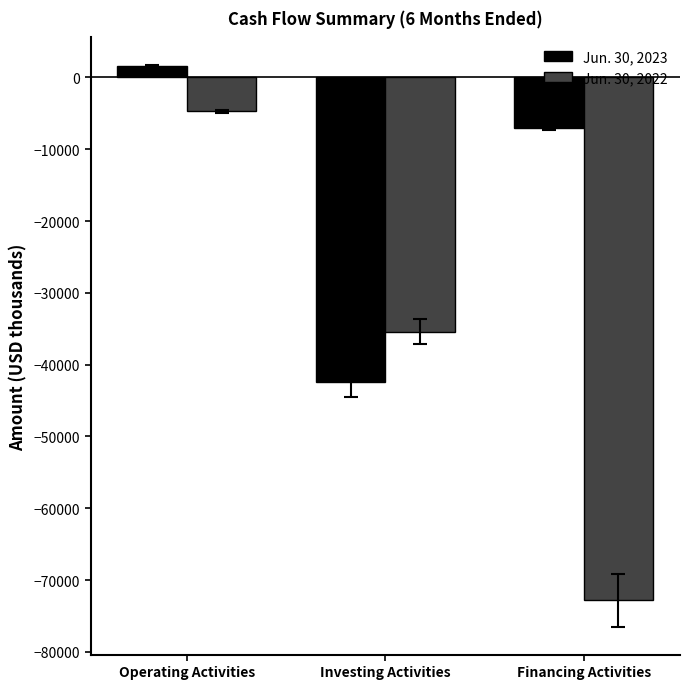

What is the label of the 2nd bar from the right?

Investing Activities